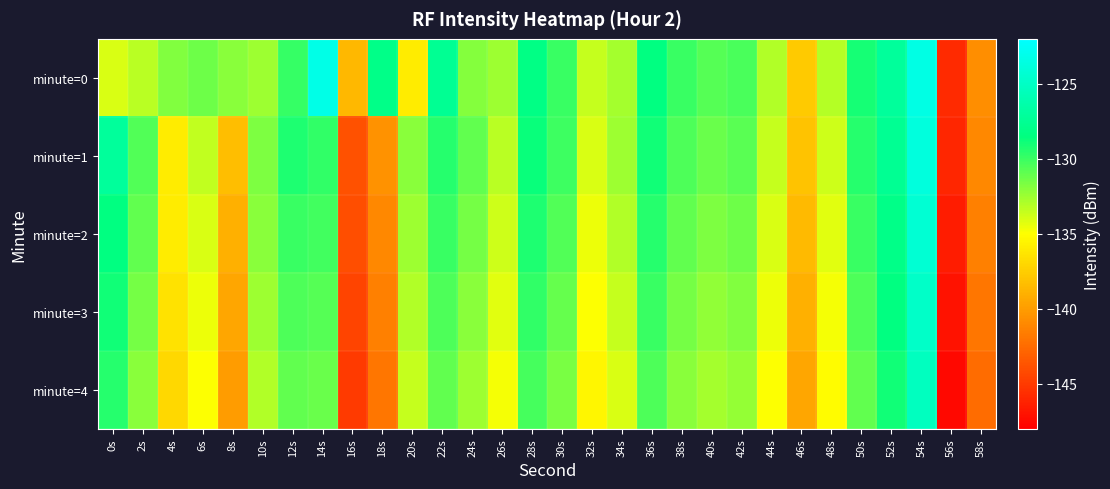

Rank the series by their average value, from lowest to highest.

minute=4, minute=3, minute=2, minute=1, minute=0